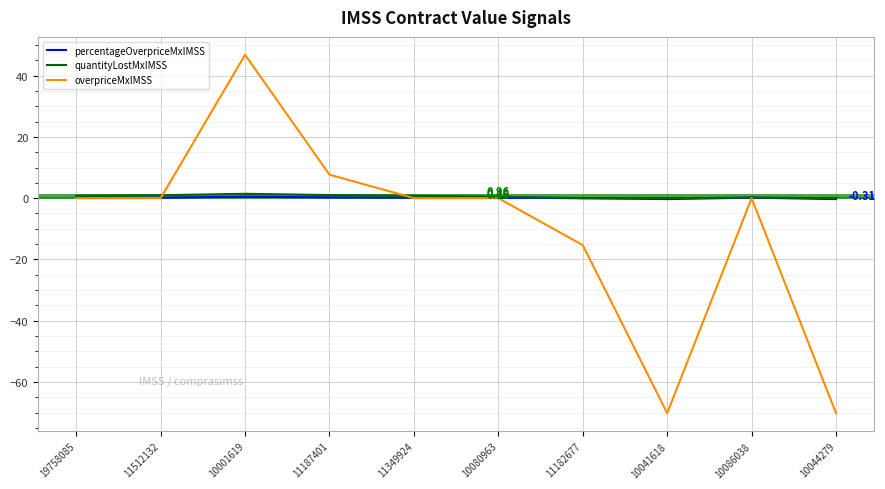

Is it true that percentageOverpriceMxIMSS equals -0.3 at 10044279?

True